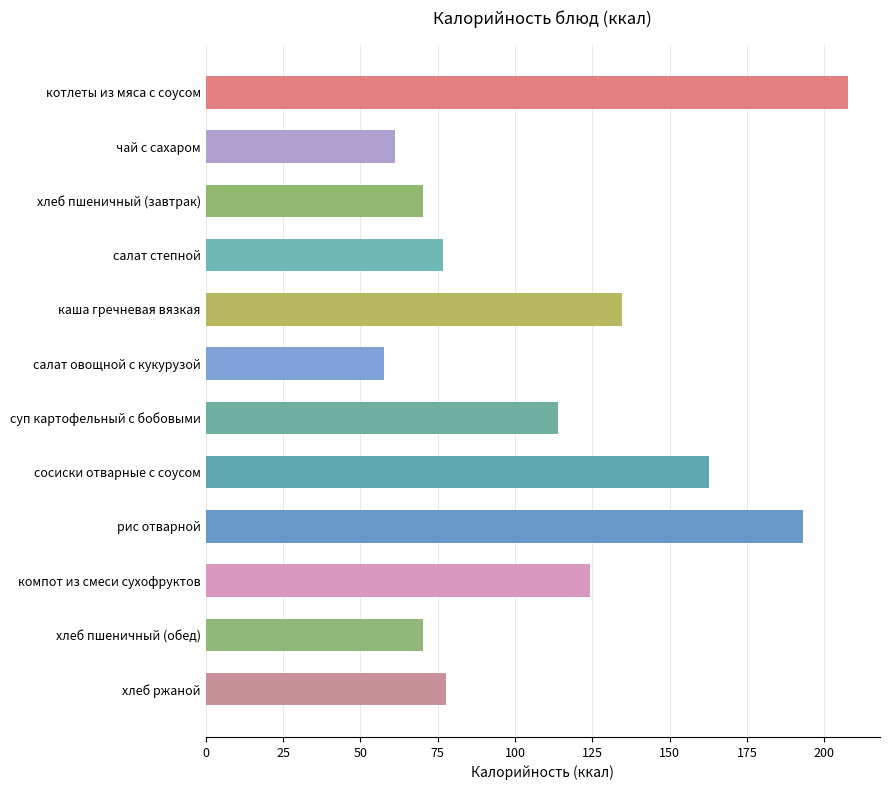

The chart shows a value of 102.4 at рис отварной. True or false?

False